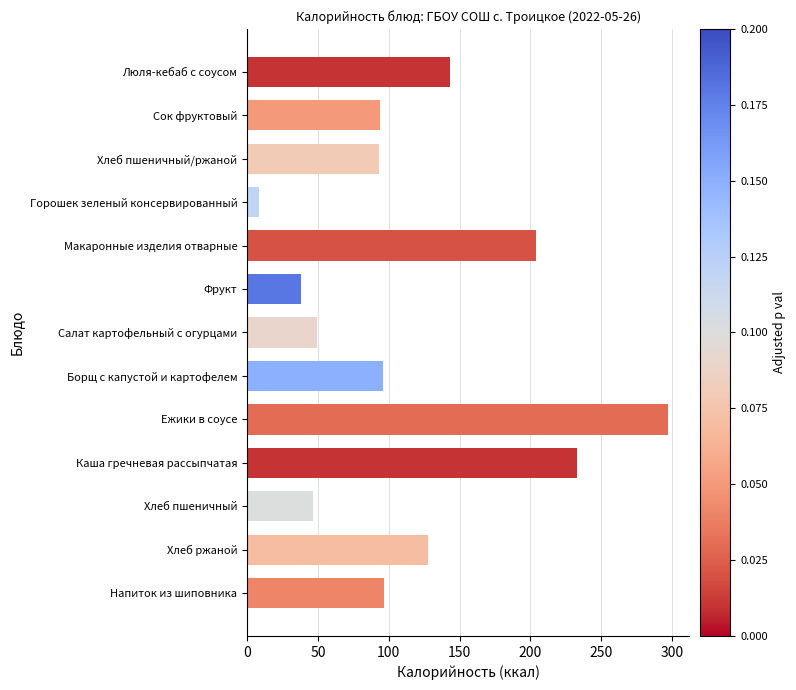

At which category does the chart reach its peak across all series?

Ежики в соусе